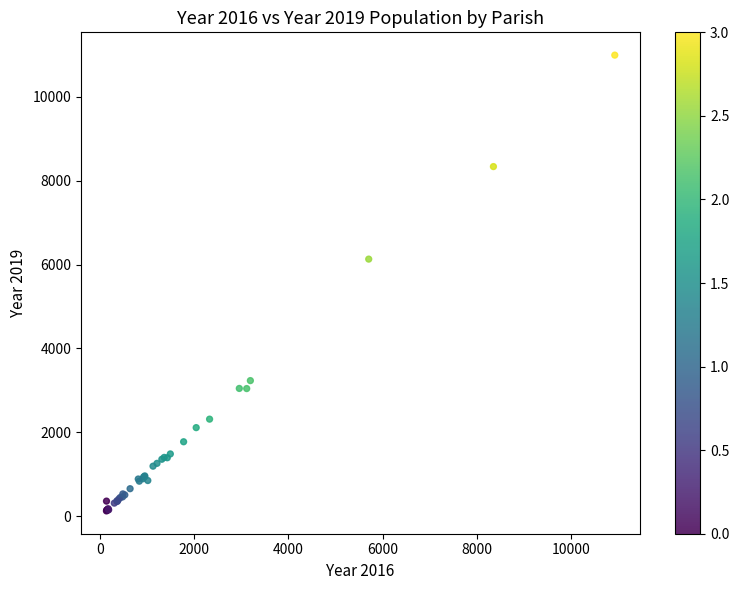

What Y value in the scatter plot is closest to 5559?

6129